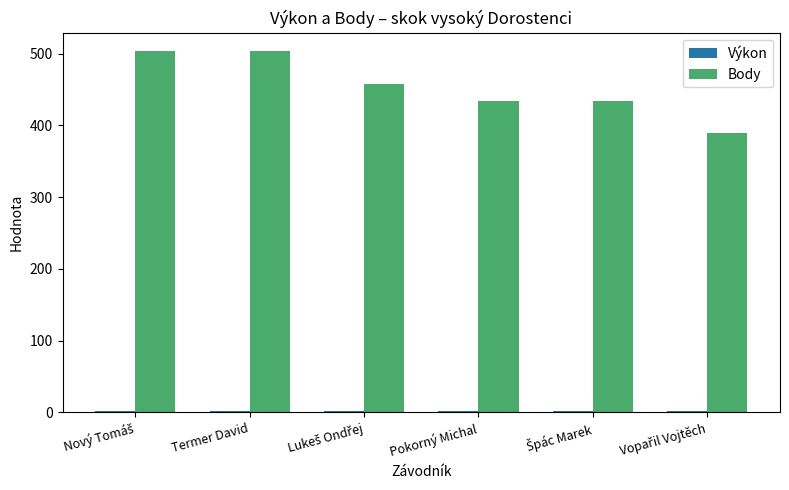

What is the maximum value for Body?

504.0